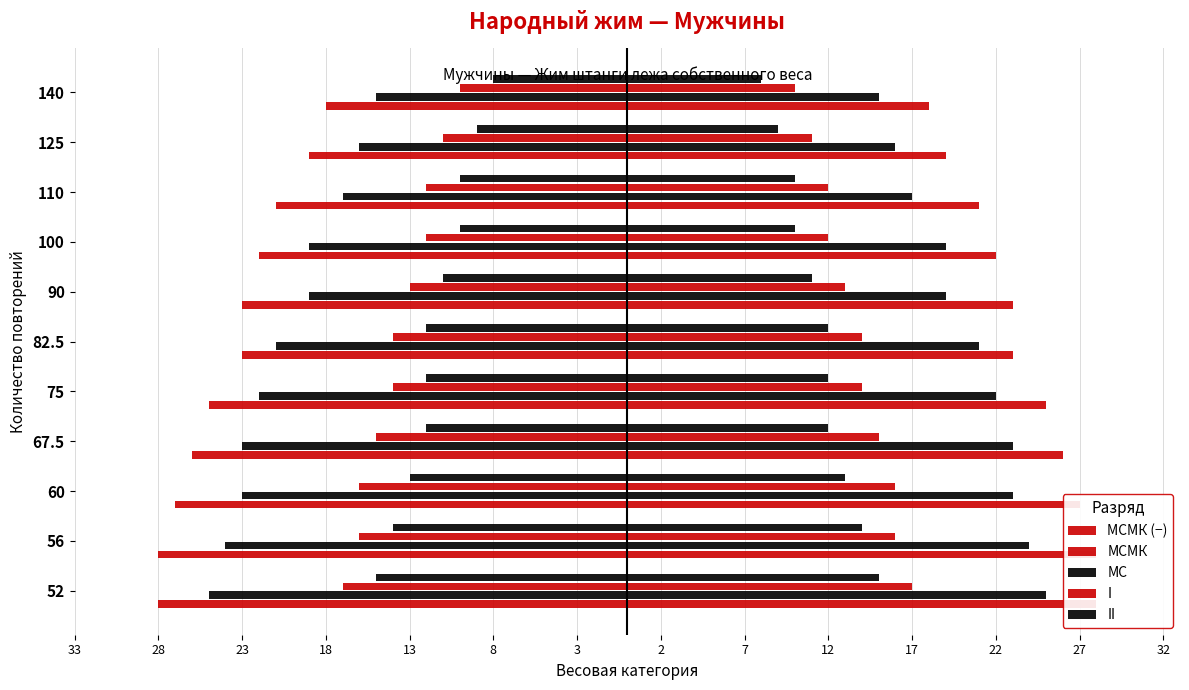

How many categories are shown in the chart?

11